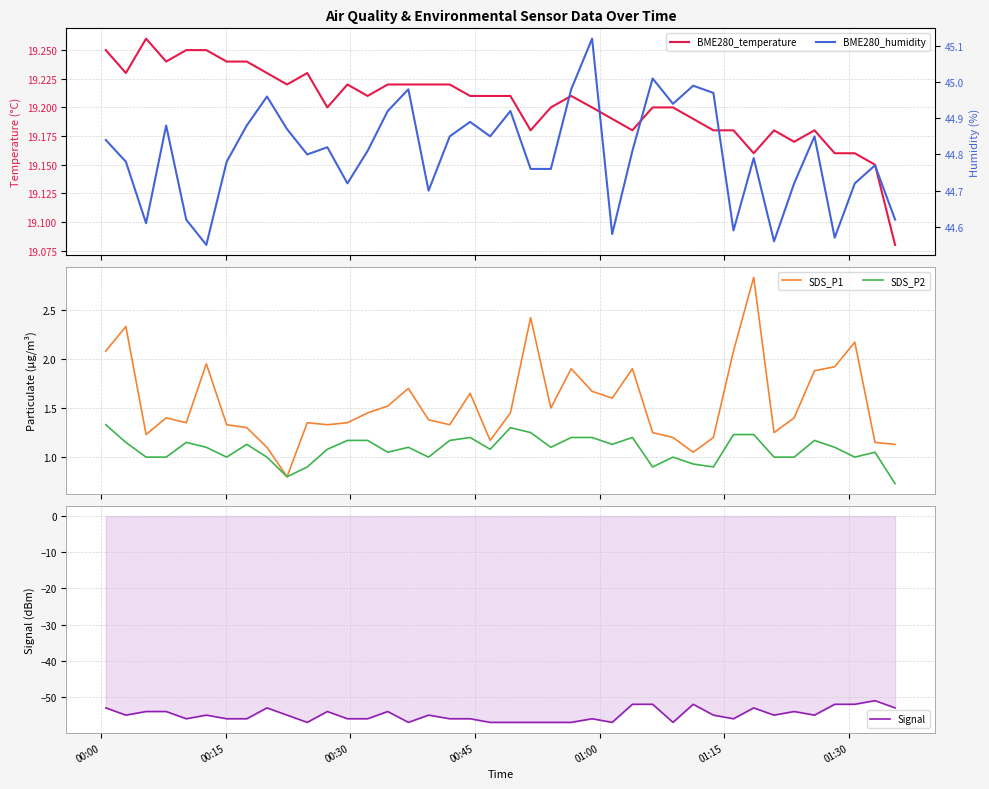

What is the highest value of the Signal series?

-51